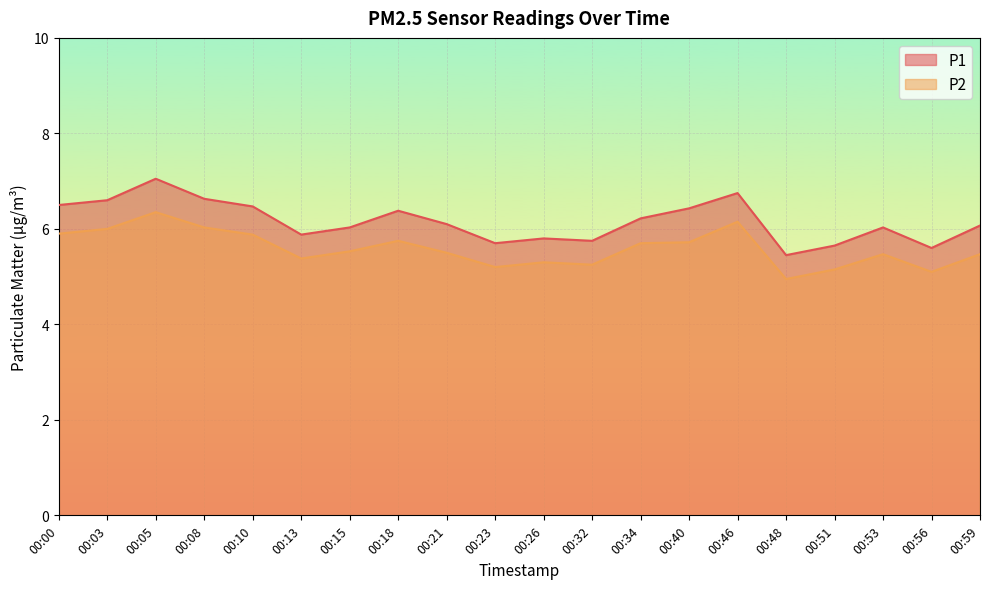

Which category has the lowest value across all series?

00:48